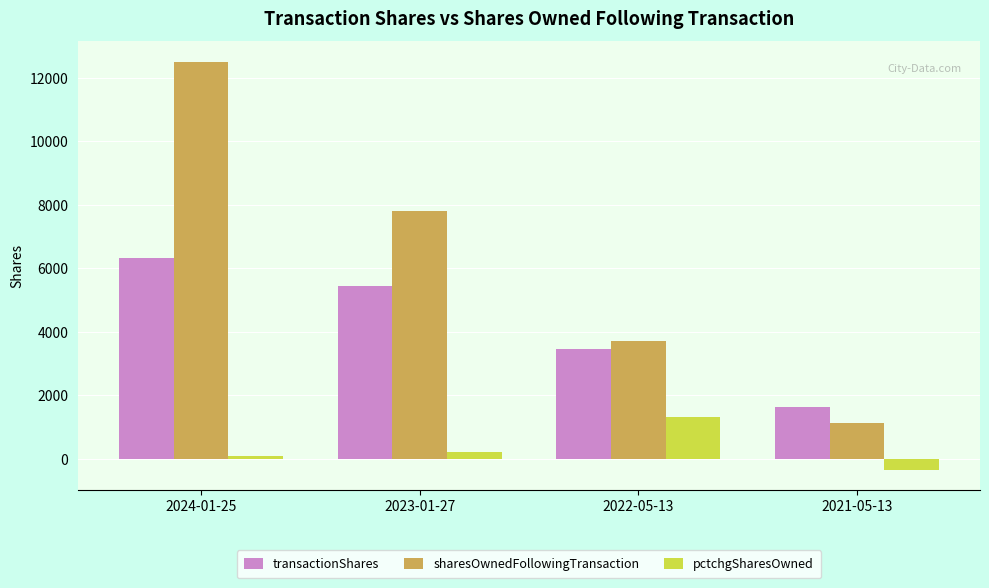

What is the difference between the highest and lowest values at 2024-01-25?

12406